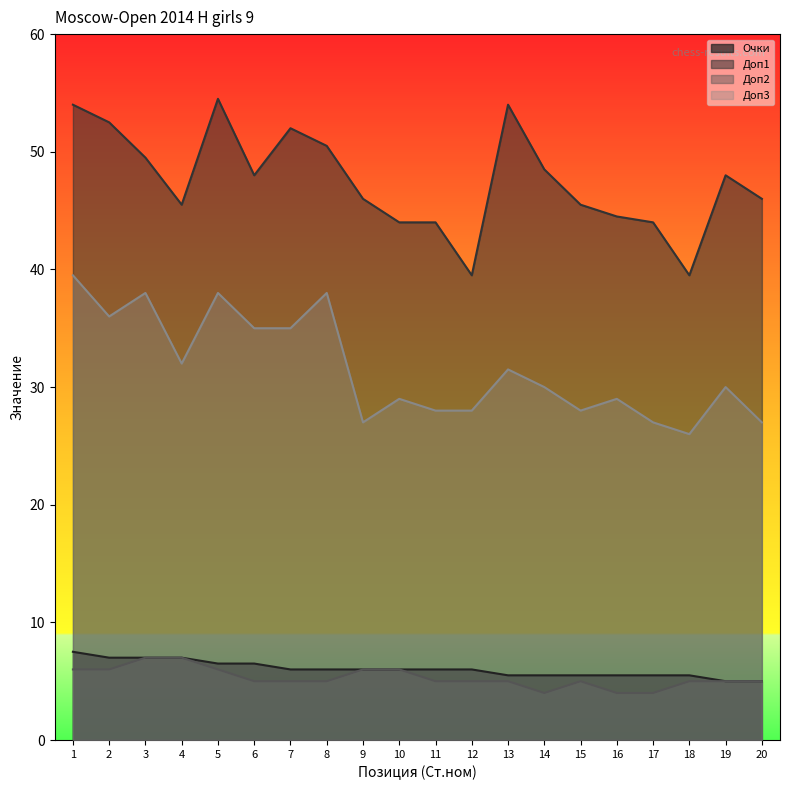

Reading right to left, extract all data points from this chart.

Очки: 5.0	5.0	5.5	5.5	5.5	5.5	5.5	5.5	6.0	6.0	6.0	6.0	6.0	6.0	6.5	6.5	7.0	7.0	7.0	7.5
Доп1: 46.0	48.0	39.5	44.0	44.5	45.5	48.5	54.0	39.5	44.0	44.0	46.0	50.5	52.0	48.0	54.5	45.5	49.5	52.5	54.0
Доп2: 5.0	5.0	5.0	4.0	4.0	5.0	4.0	5.0	5.0	5.0	6.0	6.0	5.0	5.0	5.0	6.0	7.0	7.0	6.0	6.0
Доп3: 27.0	30.0	26.0	27.0	29.0	28.0	30.0	31.5	28.0	28.0	29.0	27.0	38.0	35.0	35.0	38.0	32.0	38.0	36.0	39.5